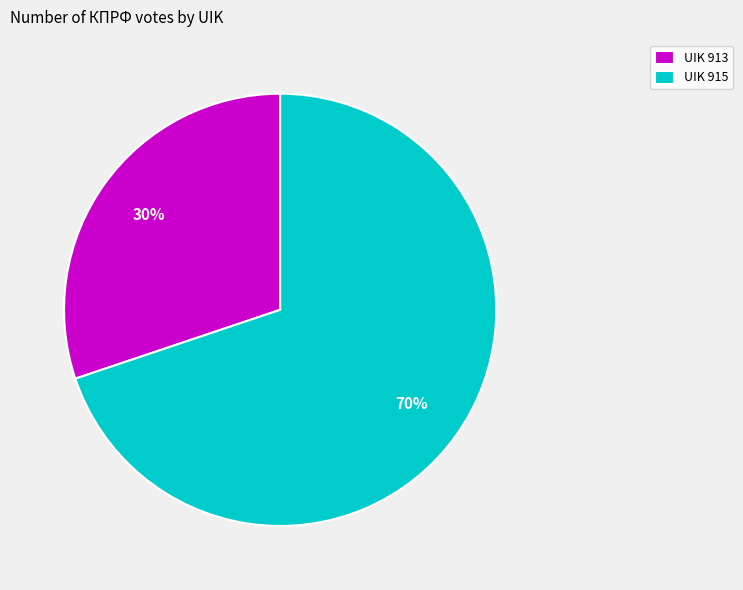

What is the majority slice?

UIK 915